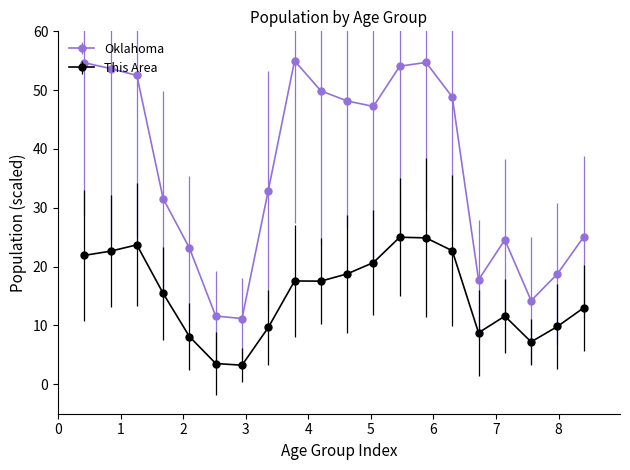

What is the difference between the second highest and minimum values in the Oklahoma series?

43.5